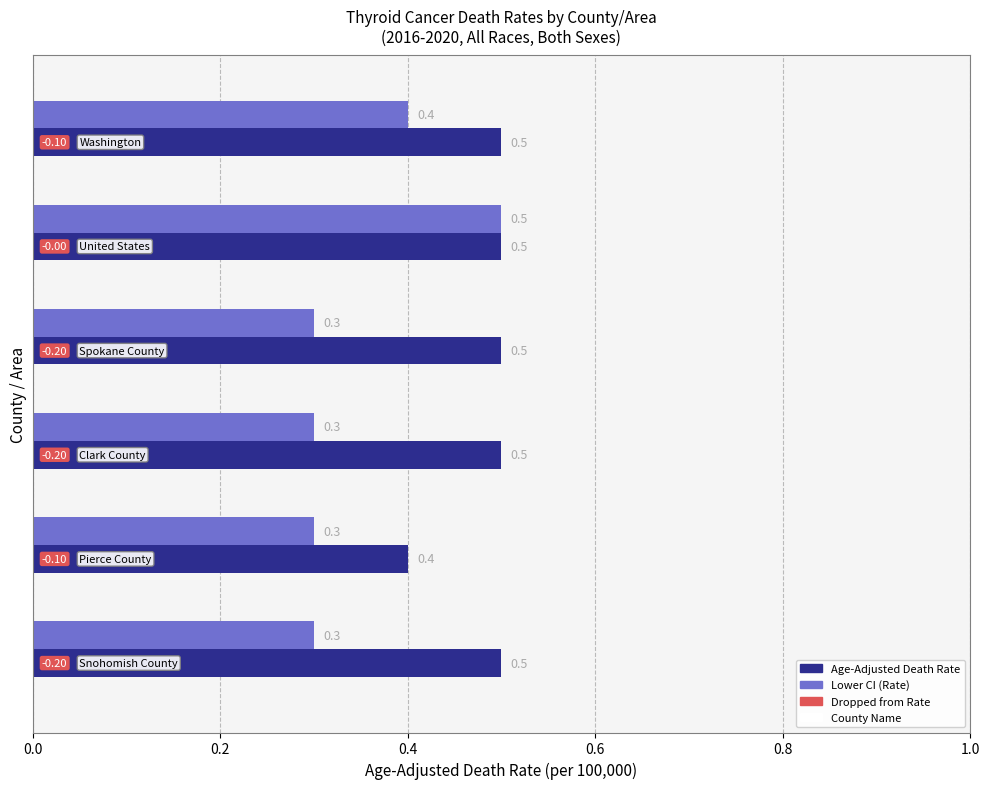

At how many categories does at least one series exceed 0?

6